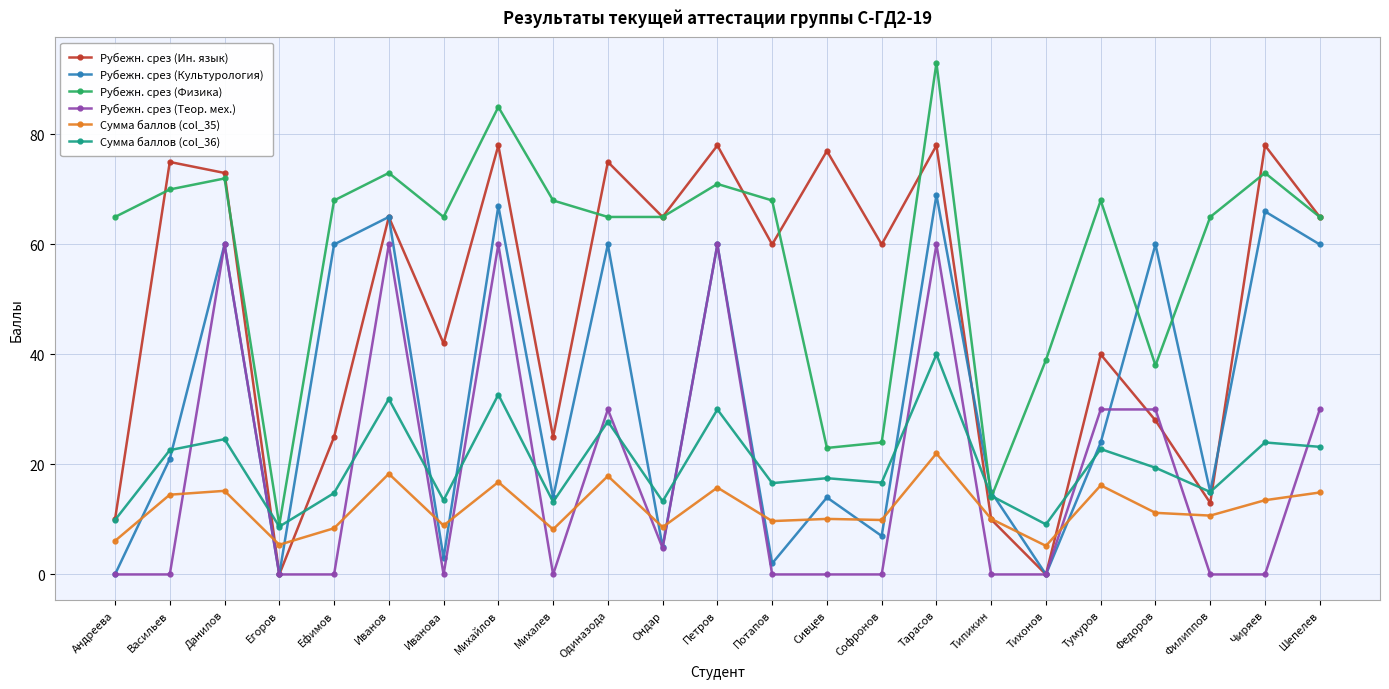

The Рубежн. срез (Физика) series shows 32.1 at Андреева. True or false?

False